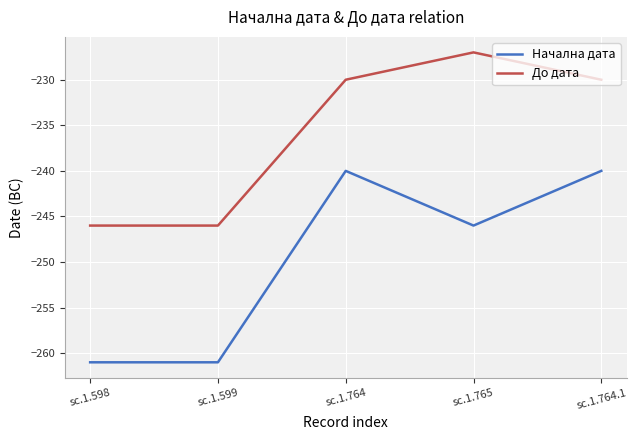

How many series are shown in this chart?

2